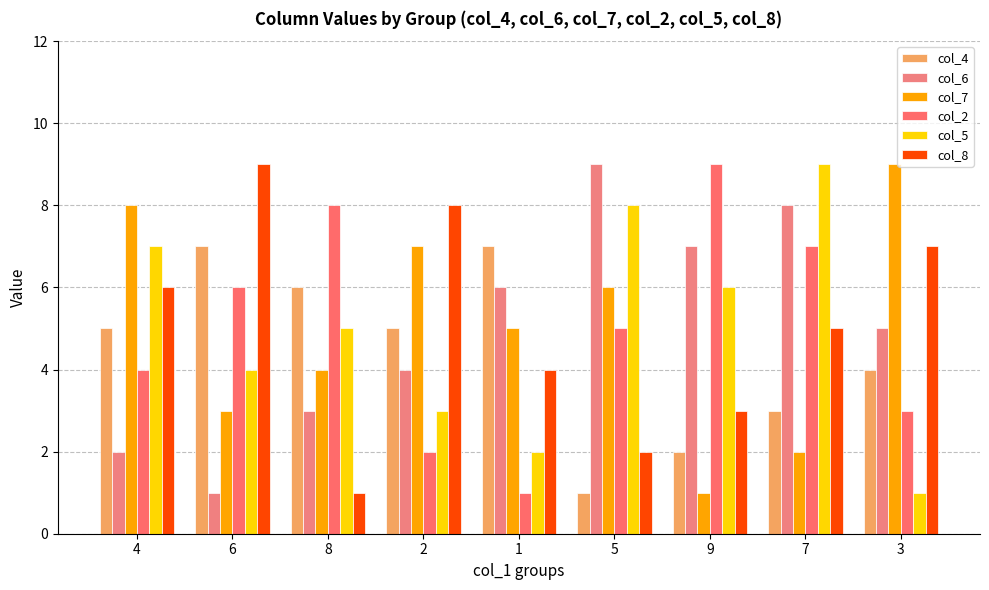

How many data points in col_2 are less than 5?

4